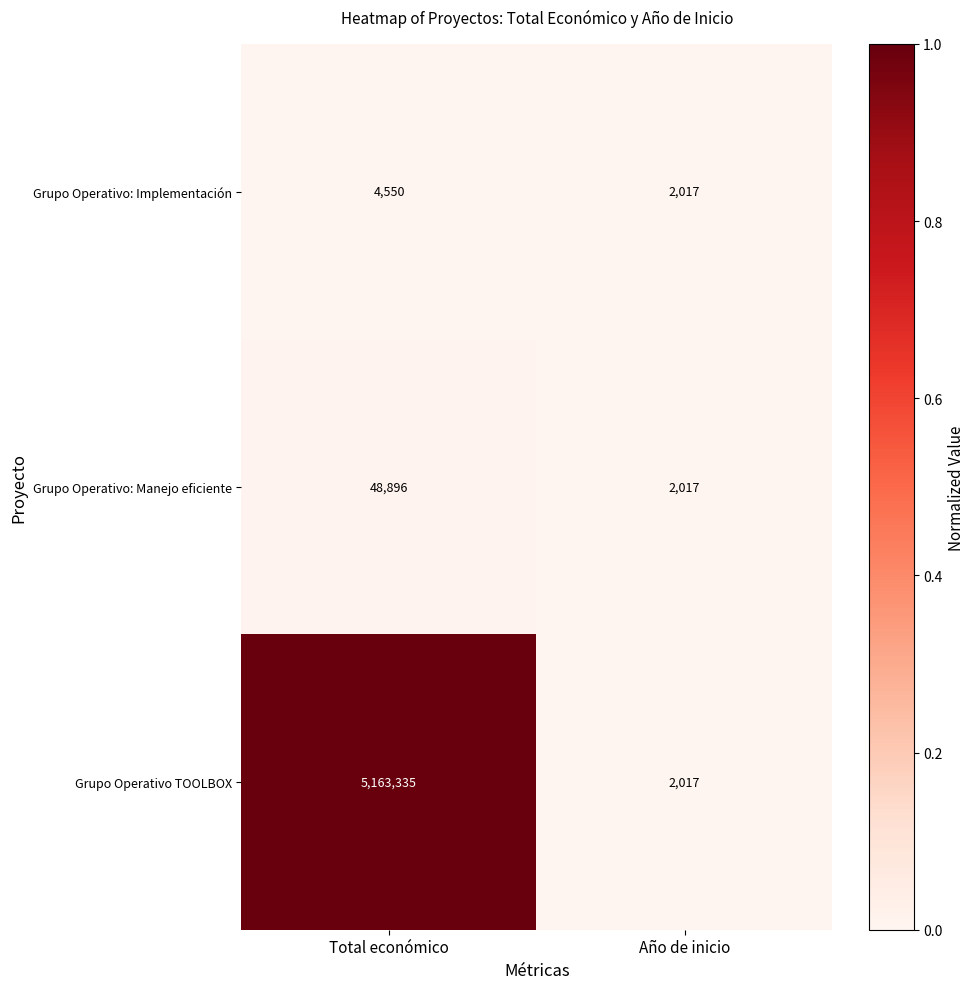

Which series has the widest spread of values?

Grupo Operativo TOOLBOX